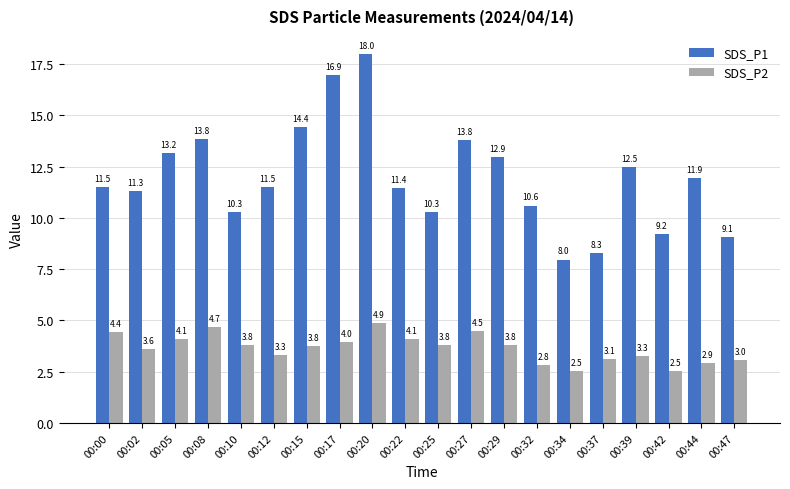

Which series has the largest range (max minus min)?

SDS_P1